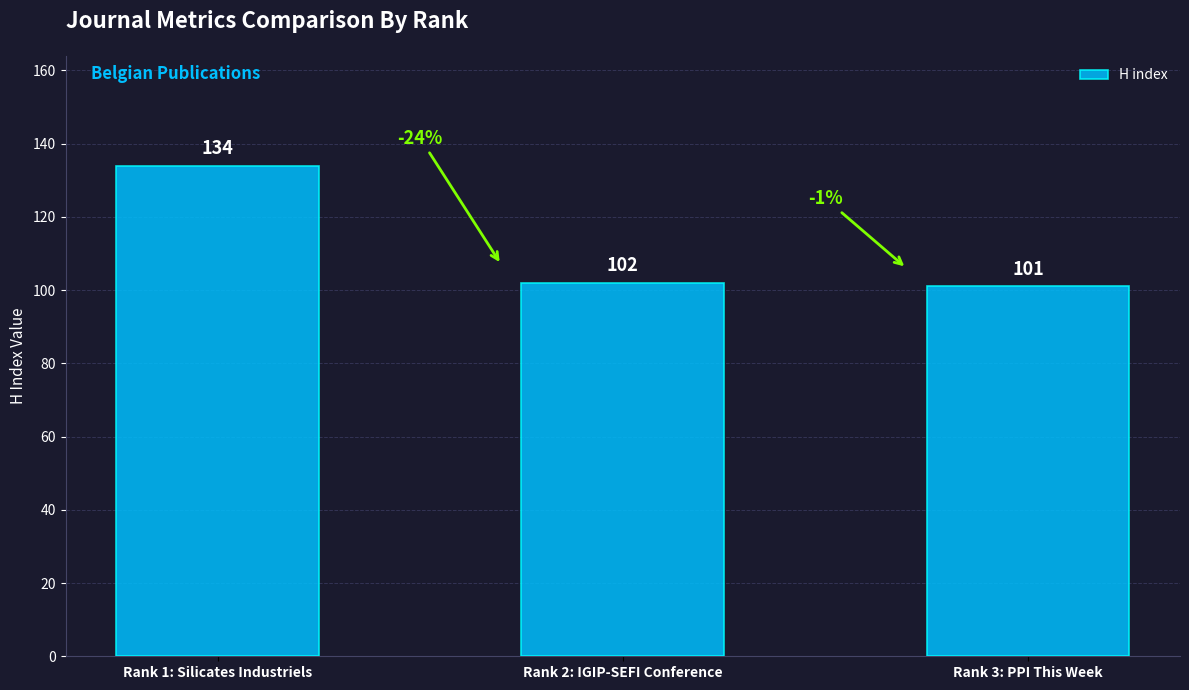

How many bars are there in total?

3